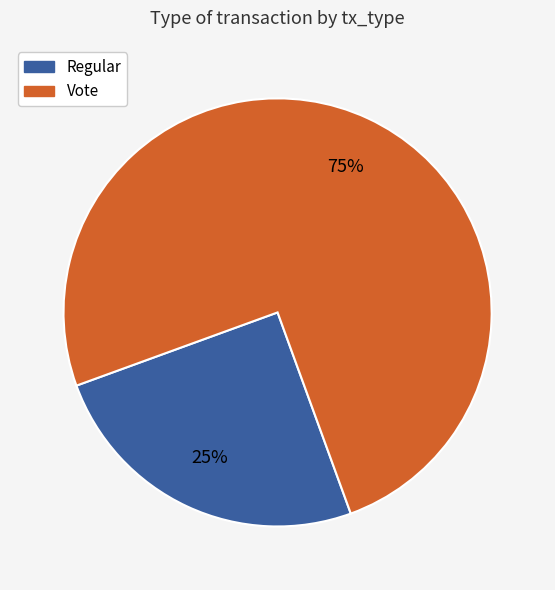

What is the ratio of the value at Regular to the value at Vote?

0.3